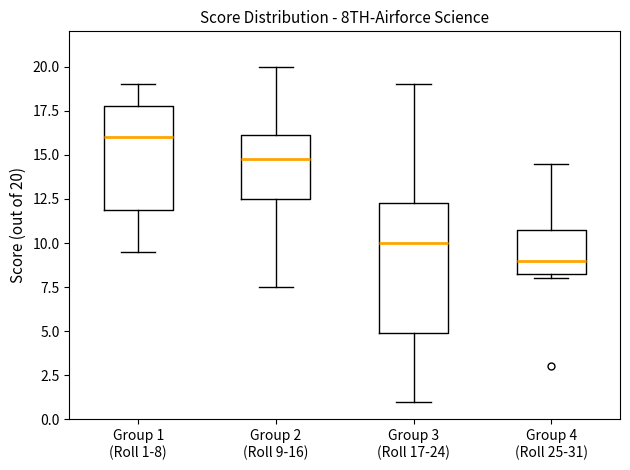

Reading left to right, transcribe this box plot: for each box, give where its median line is, the range the box spans, and where its two whiskers end, as read against the y-axis. The values are not printed on the chart, so give them approximately, as read against the axis.

Group 1 (Roll 1-8): median 16.0, box 12.0 to 18.0, whiskers 9.5 to 19.0
Group 2 (Roll 9-16): median 15.0, box 12.5 to 16.0, whiskers 7.5 to 20.0
Group 3 (Roll 17-24): median 10.0, box 5.0 to 12.5, whiskers 1.0 to 19.0
Group 4 (Roll 25-31): median 9.0, box 8.5 to 11.0, whiskers 8.0 to 14.5